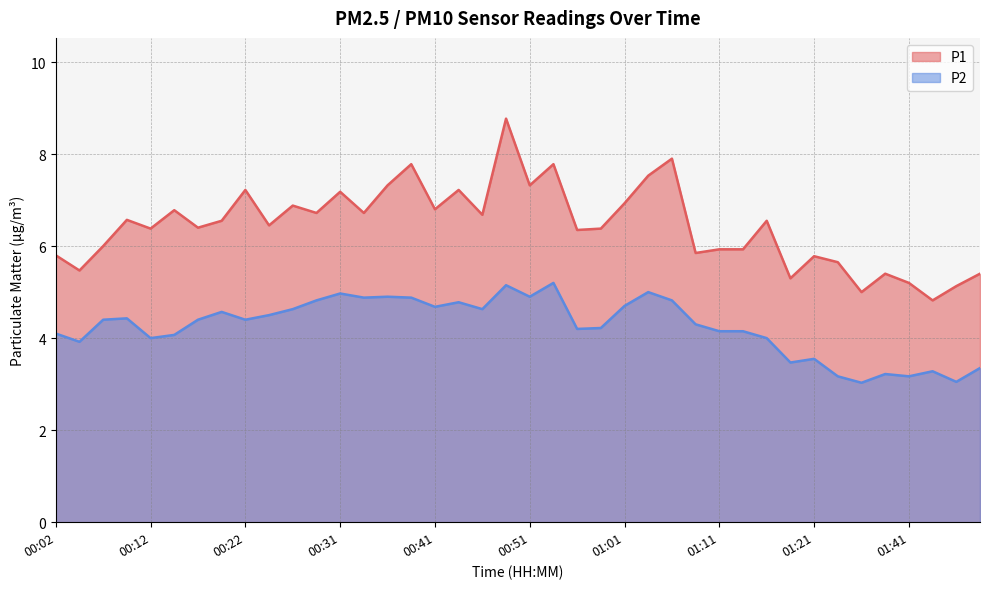

What is the total value across all series at 01:48?

8.8